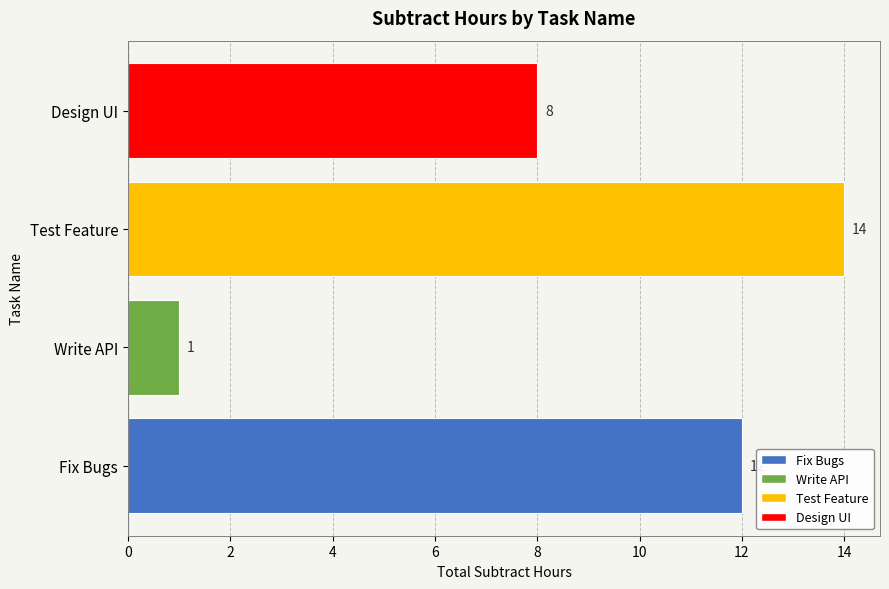

Reading bottom to top, extract all data points from this chart.

Fix Bugs=12	Write API=1	Test Feature=14	Design UI=8